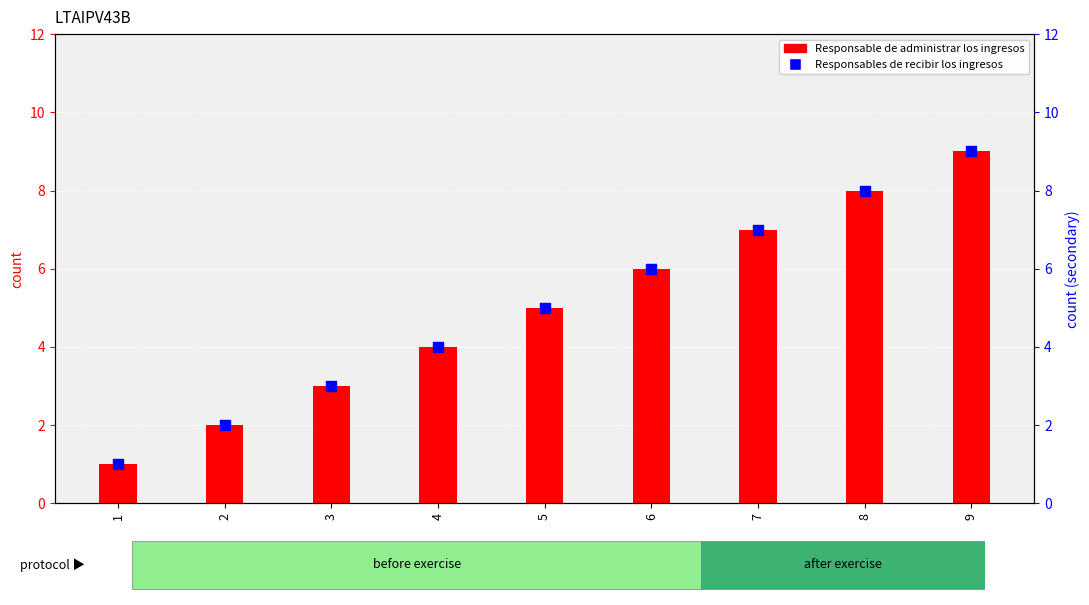

Is the value of Responsables de recibir los ingresos at 2 greater than the value of Responsable de administrar los ingresos at 7?

No